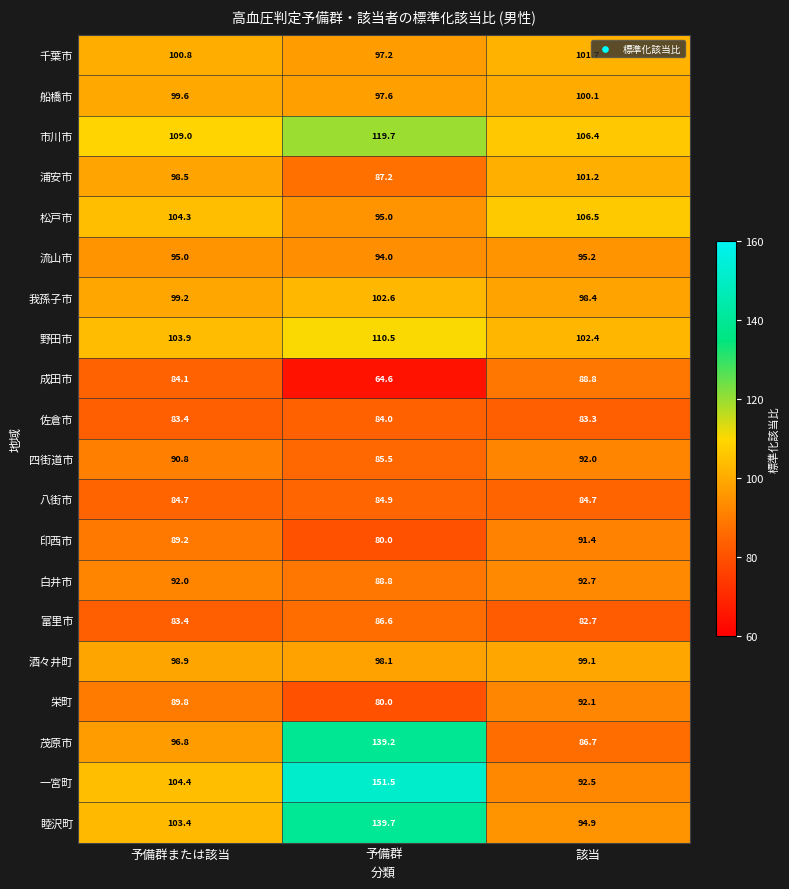

Read the 野田市 value at 予備群または該当.

103.9